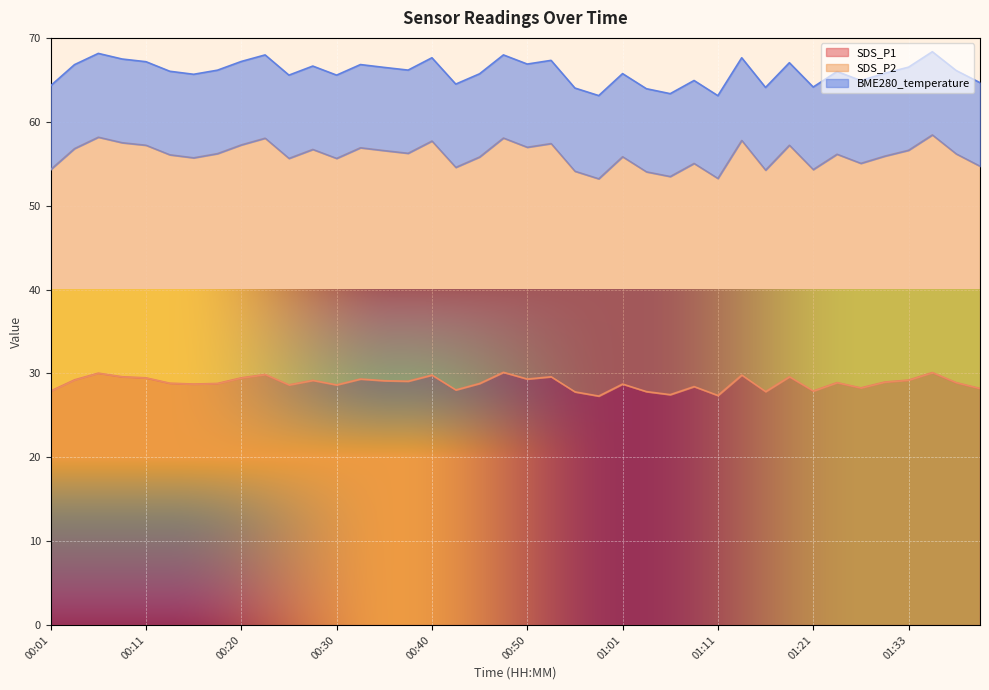

What is the highest value of the SDS_P1 series?

30.1